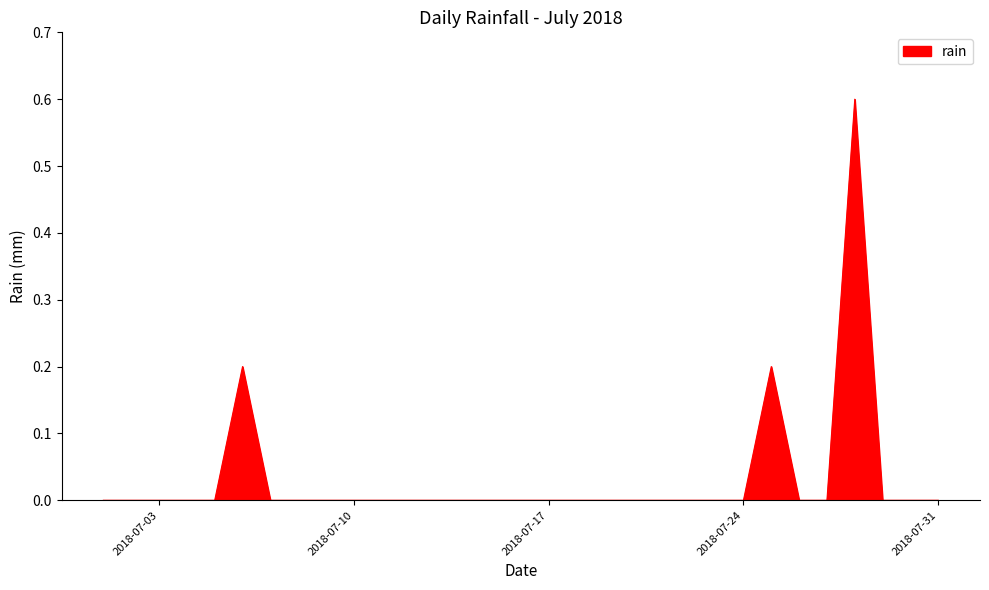

What is the maximum value shown in the chart?

0.6